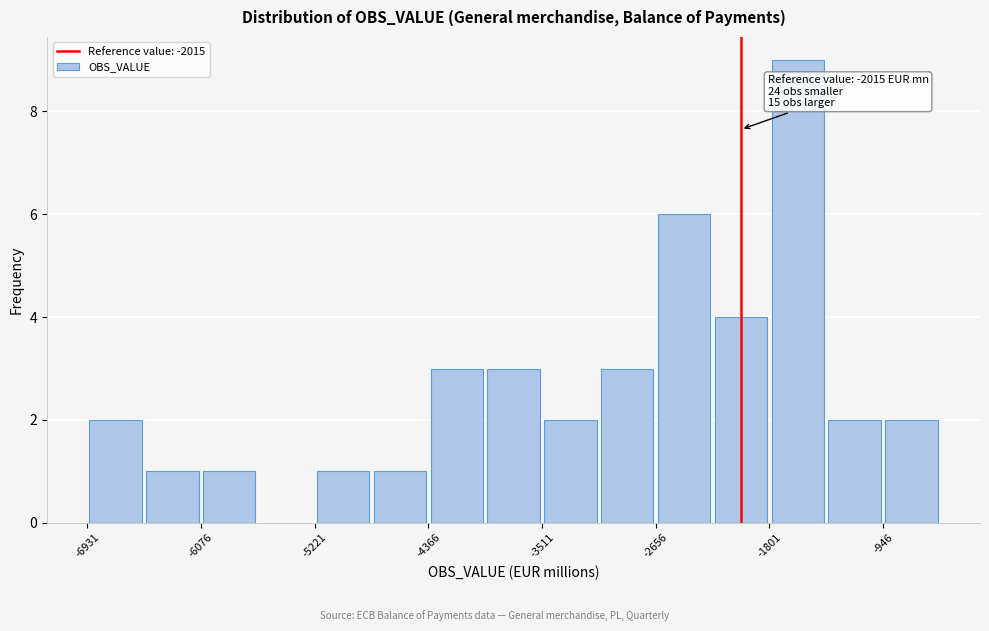

Which range on the x-axis has the tallest bar?

-1800 to -1400